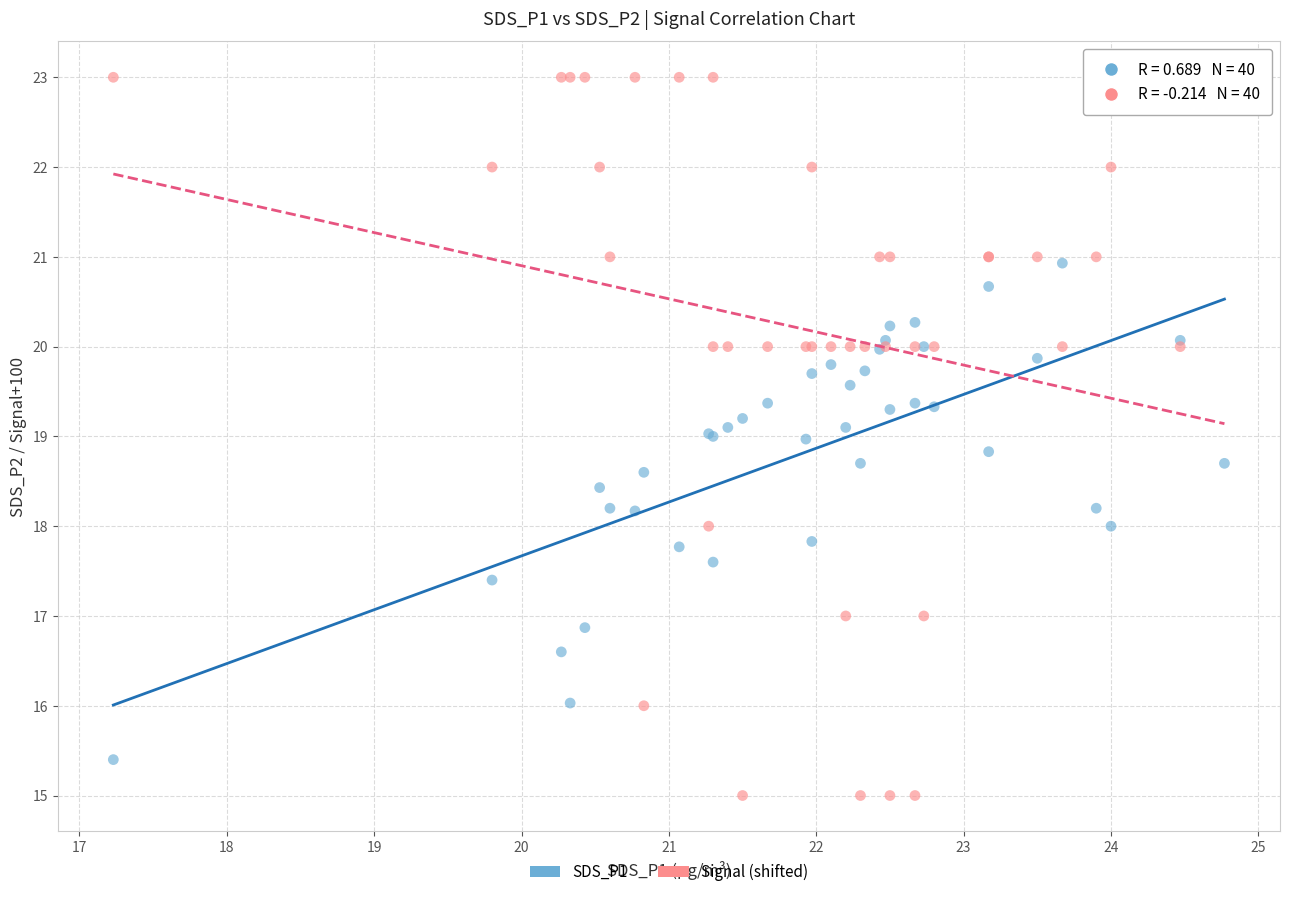

Which series reaches the minimum Y coordinate?

Signal (shifted)